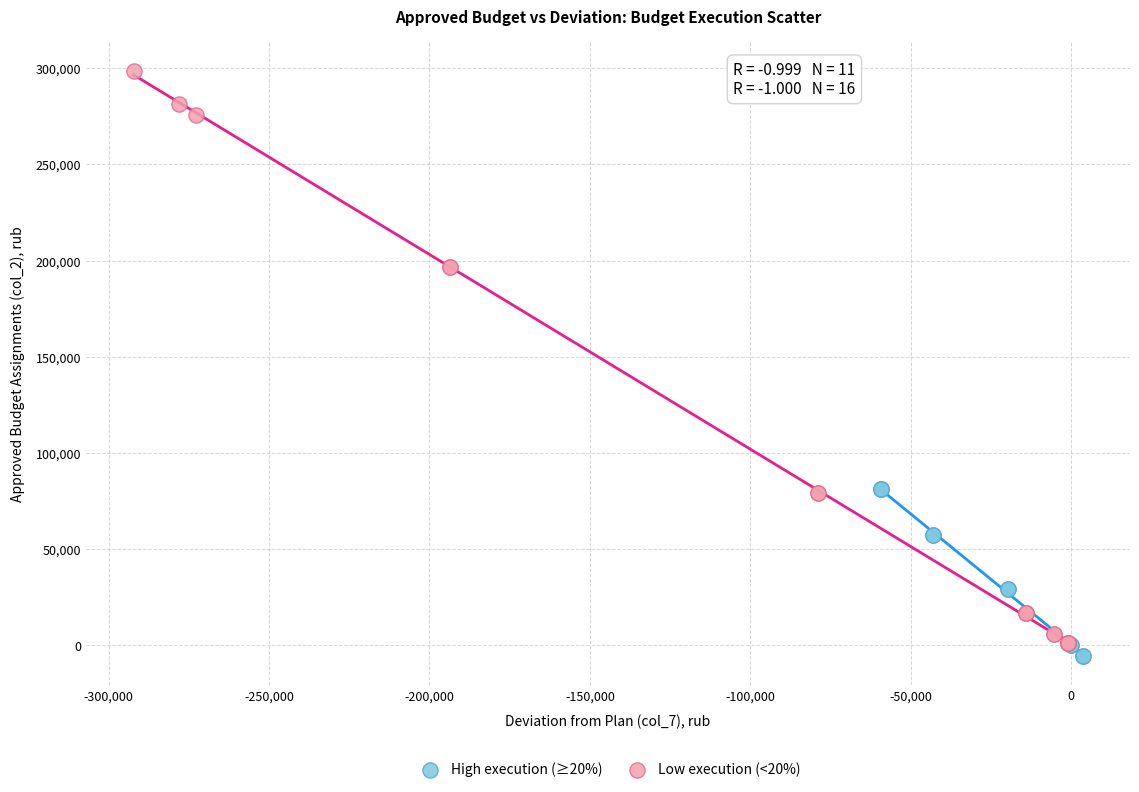

Which series has the largest Y range (max minus min)?

Low execution (<20%)